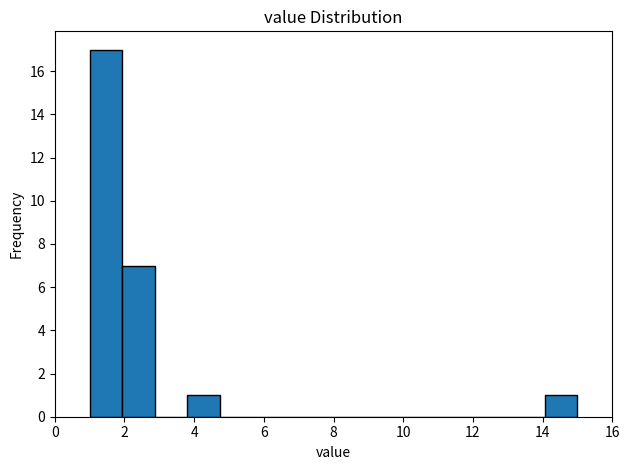

Reading left to right, transcribe this chart: for each bar, give the range it covers on the x-axis and its height. Neither the bar edges nor the heights are printed on the chart, so give them approximately, as read against the axes.

1.0 to 2.0: 17
2.0 to 2.8: 7
2.8 to 3.8: 0
3.8 to 4.8: 1
4.8 to 5.6: 0
5.6 to 6.6: 0
6.6 to 7.6: 0
7.6 to 8.4: 0
8.4 to 9.4: 0
9.4 to 10.4: 0
10.4 to 11.2: 0
11.2 to 12.2: 0
12.2 to 13.2: 0
13.2 to 14.0: 0
14.0 to 15.0: 1